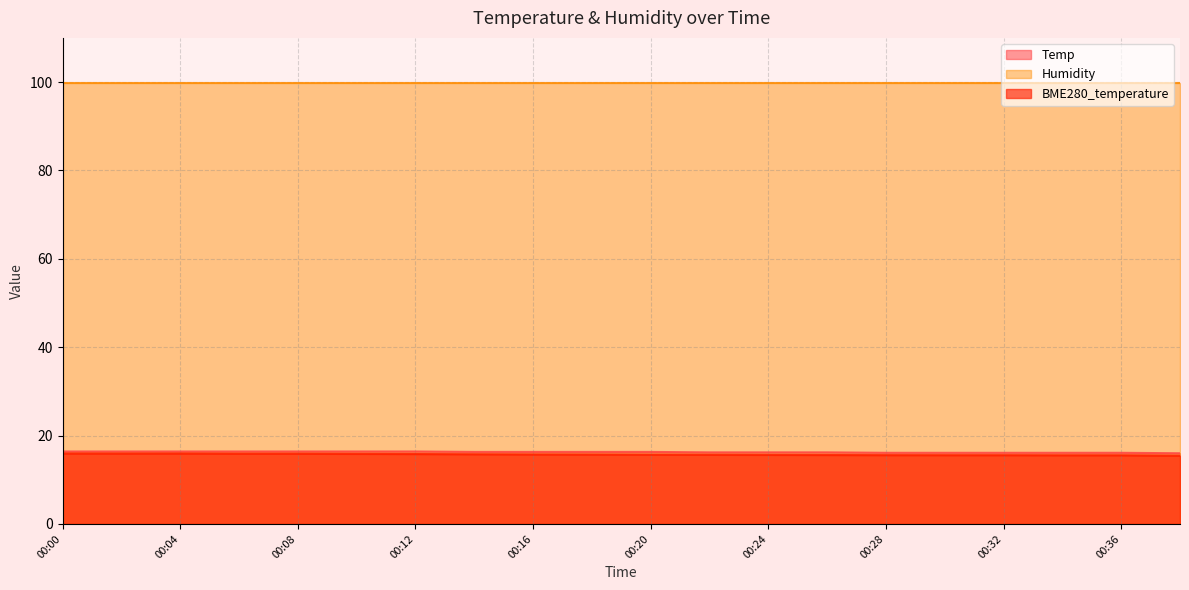

How many interior local valleys does the BME280_temperature series have?

1